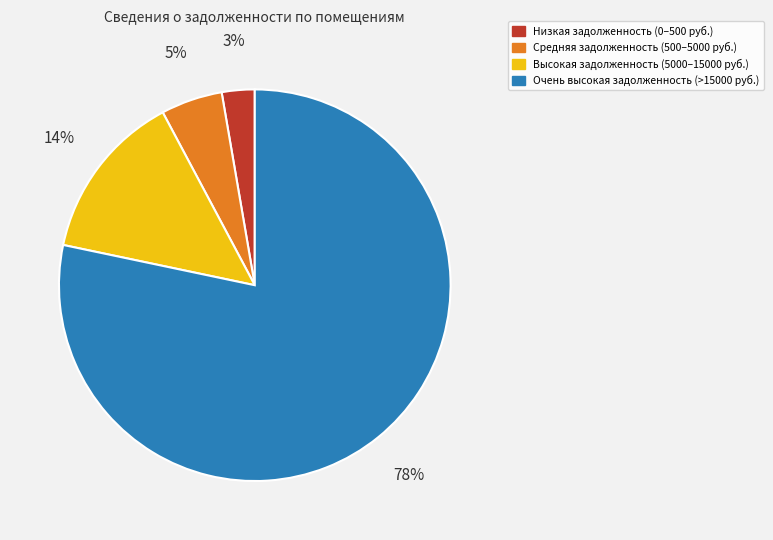

To the nearest percent, what is the average slice percentage?

25%